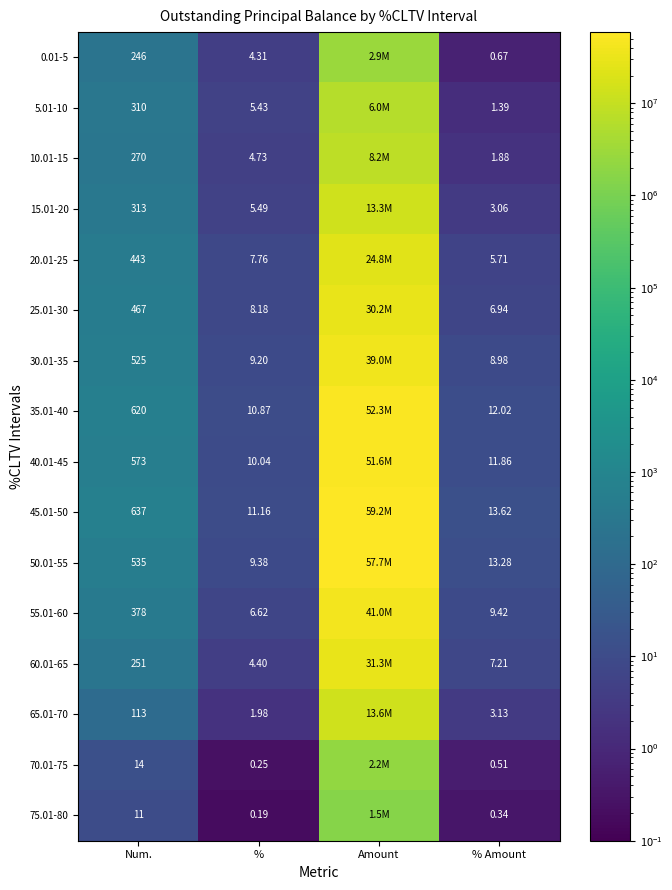

The 10.01-15 series shows 475.4 at Num.. True or false?

False